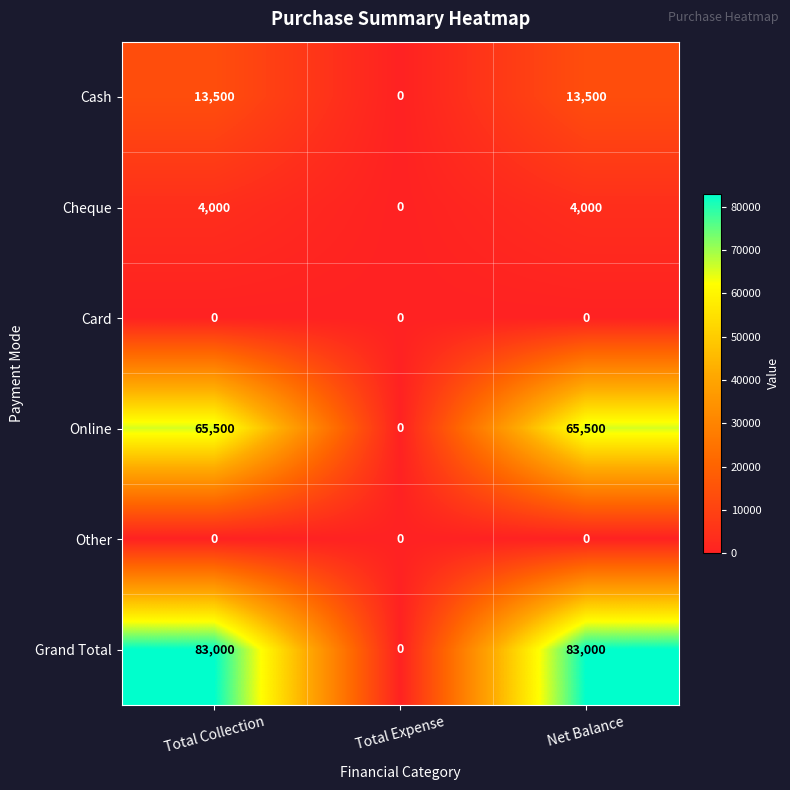

What is the greatest value displayed?

83000